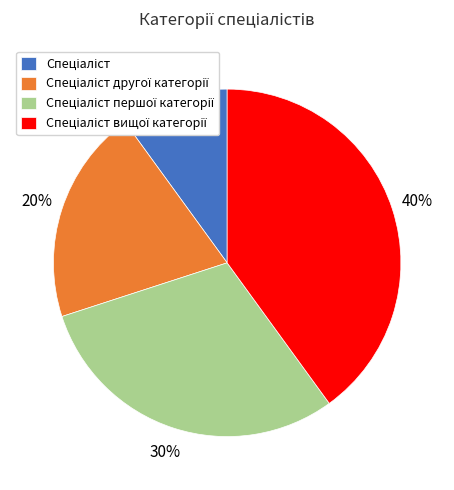

Is there a majority slice in this chart?

No